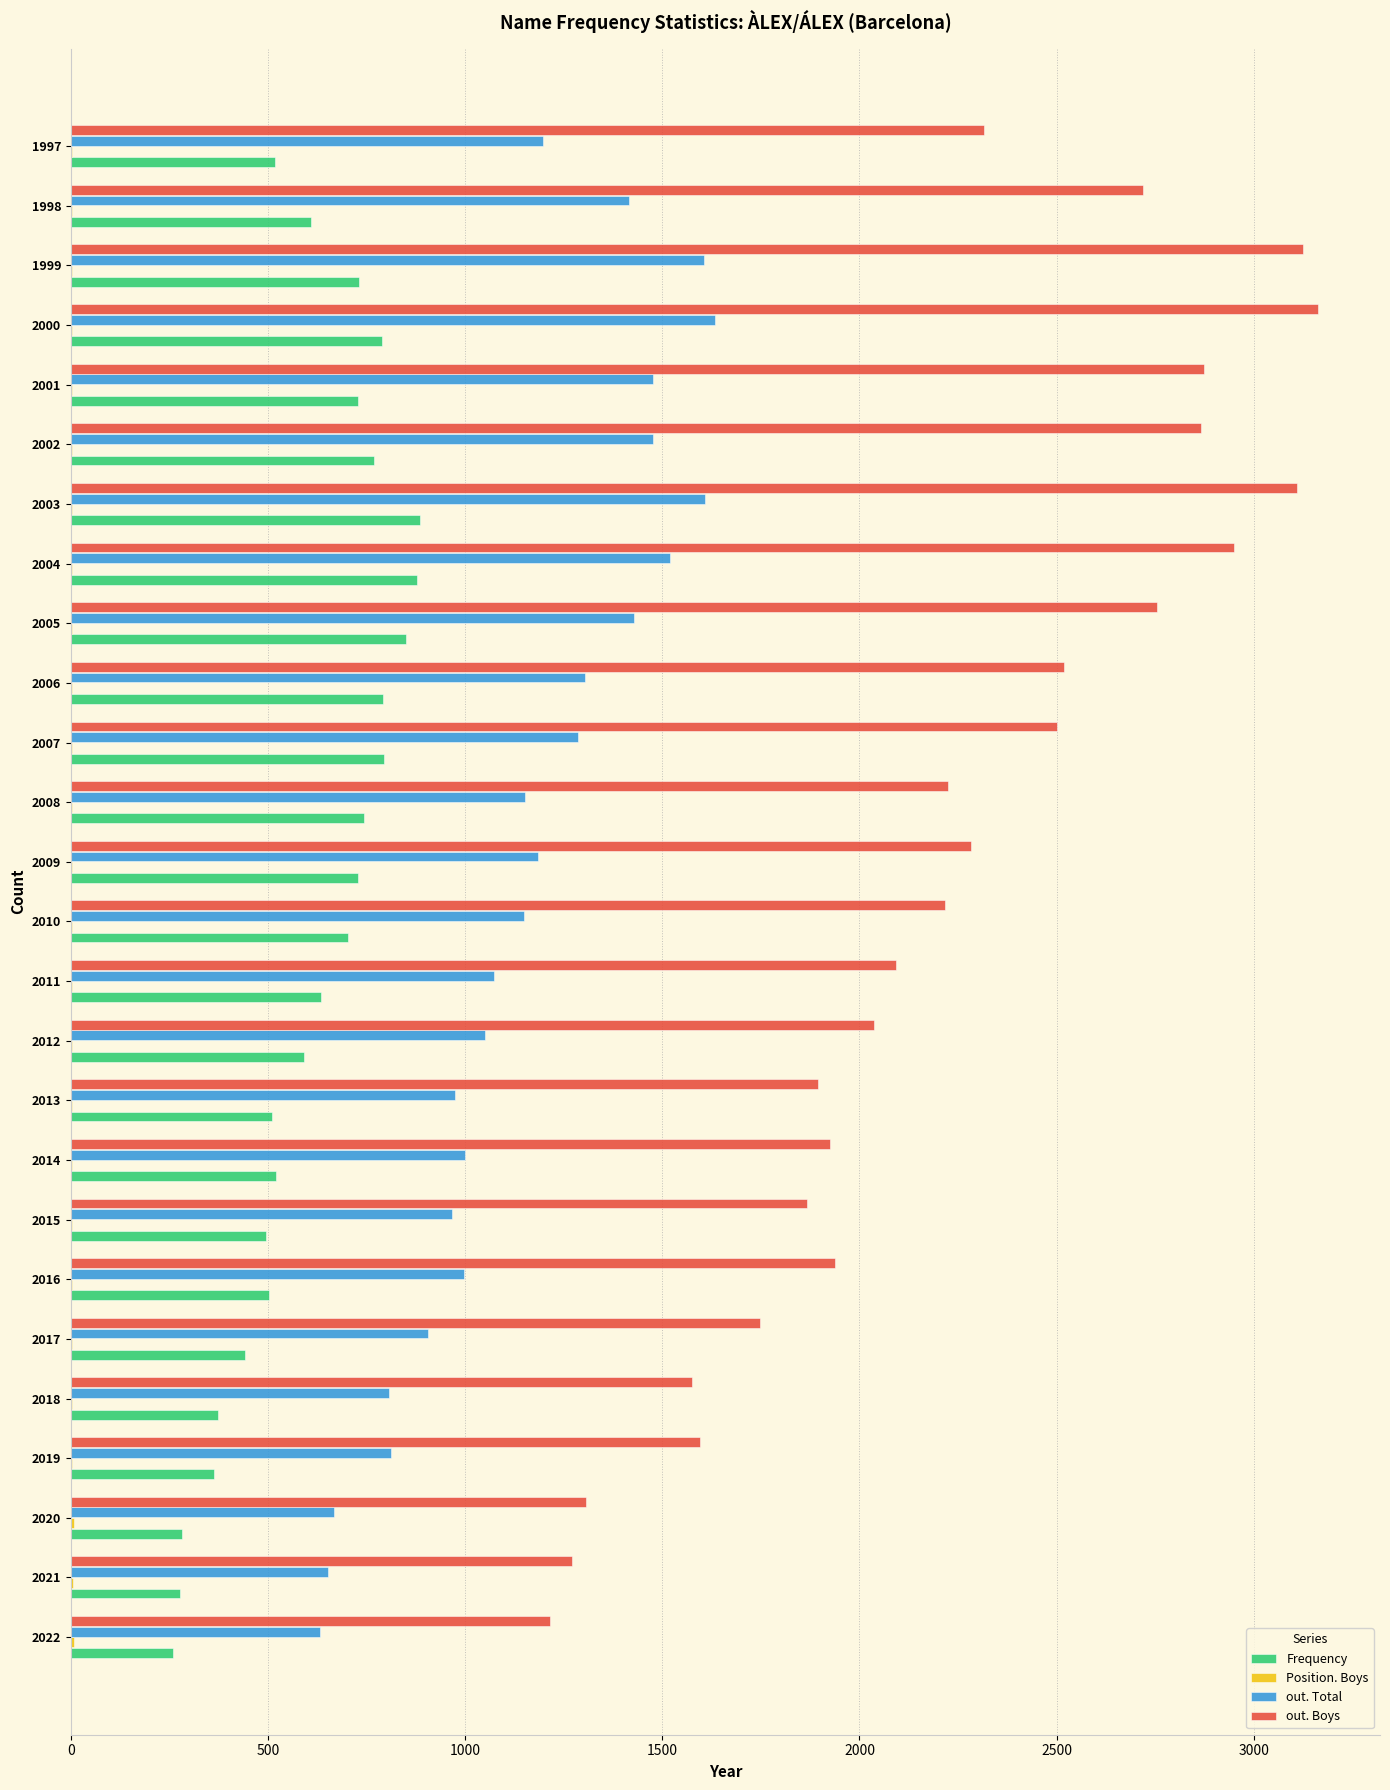

True or false: out. Boys has a value of 1925 at 2014.

True